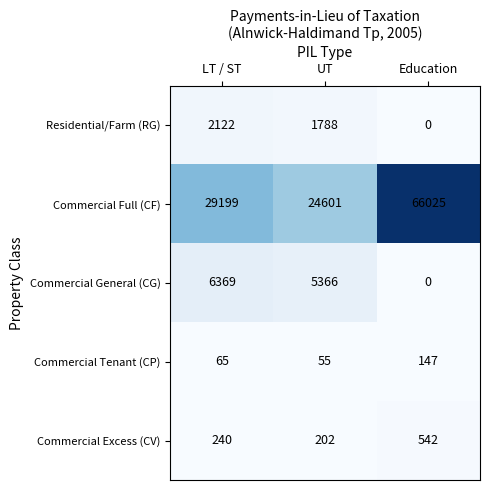

Where is Commercial Excess (CV) nearest to the value 372?

LT / ST